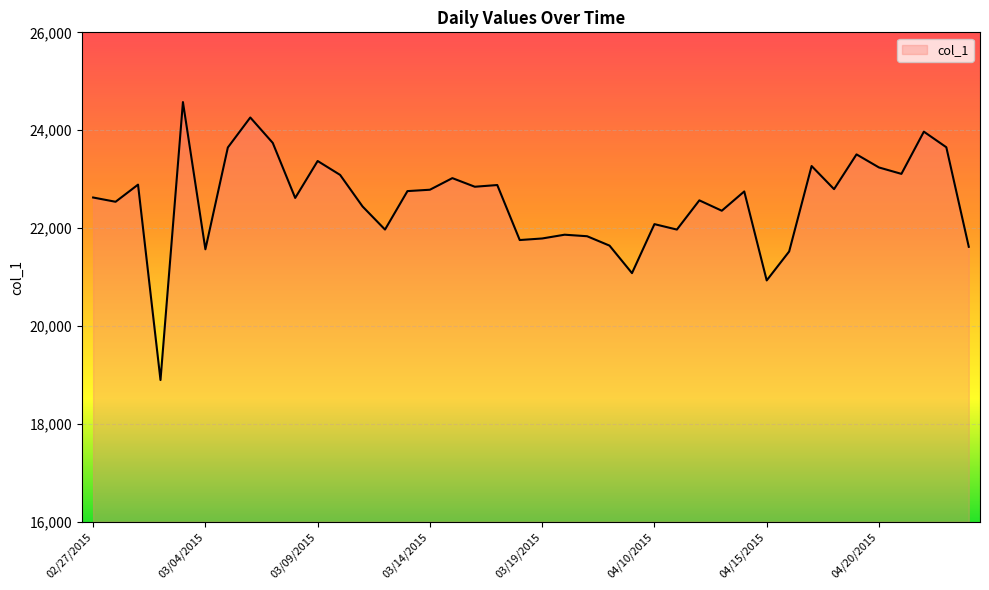

What is the maximum value shown in the chart?

24575